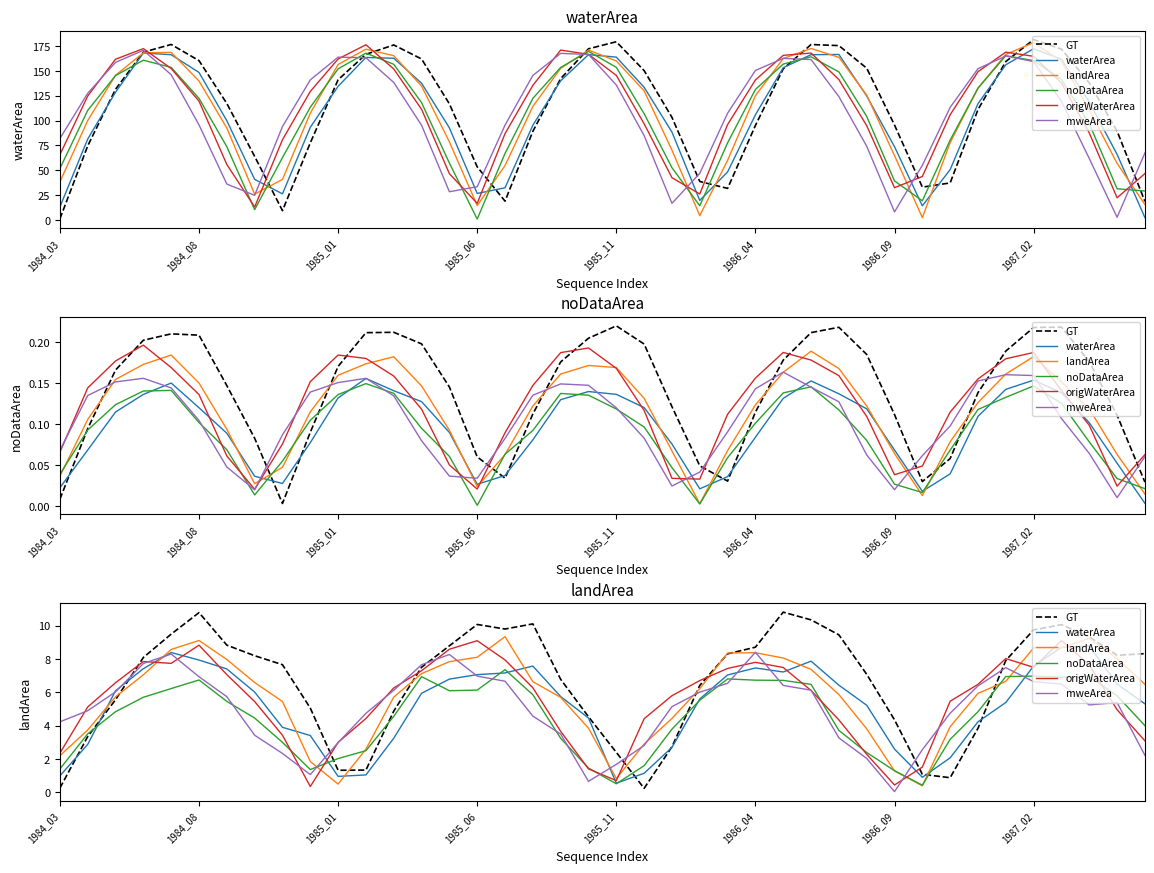

Which series changed the most between 1984_03 and 37?

GT